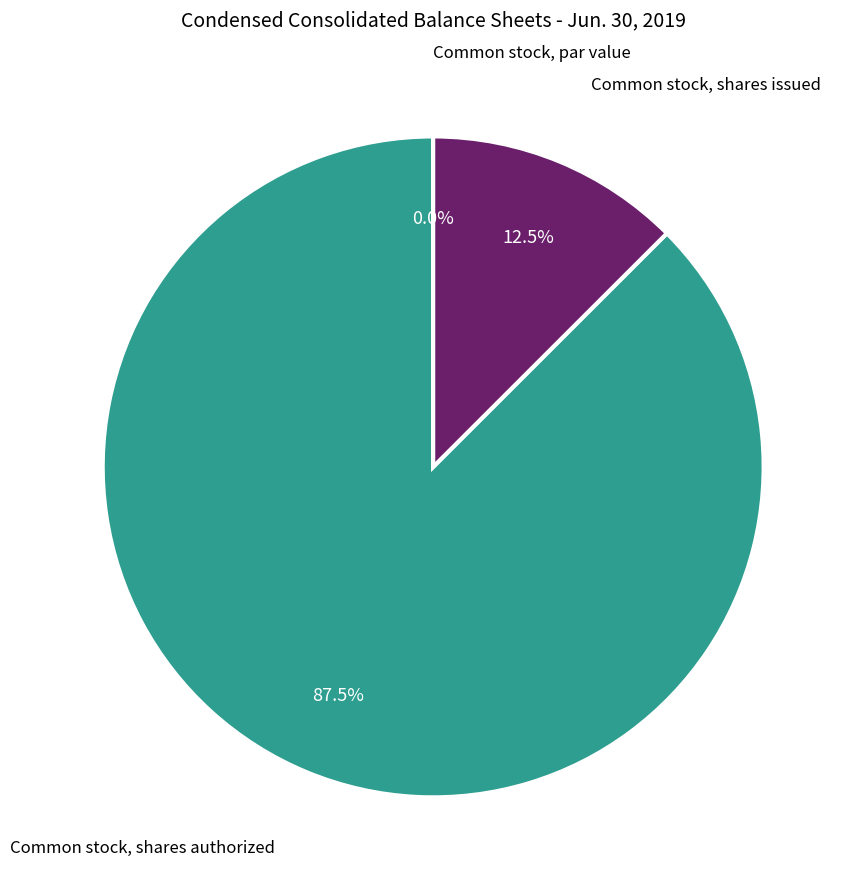

How many slices are in this pie chart?

3